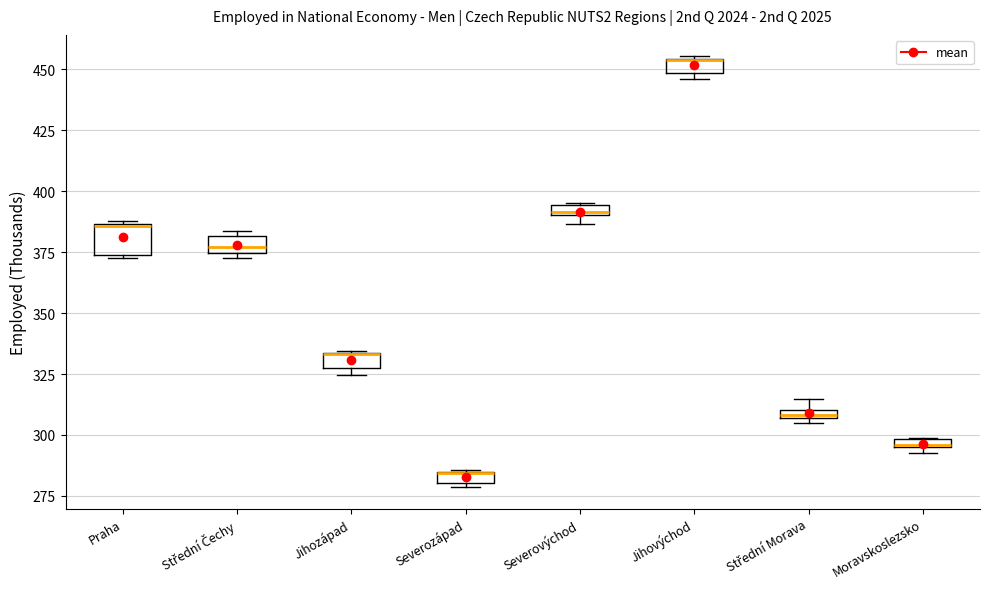

Where is the lower edge of the box for Střední Morava on the y-axis? The values are not printed on the chart, so give them approximately, as read against the axis.

305